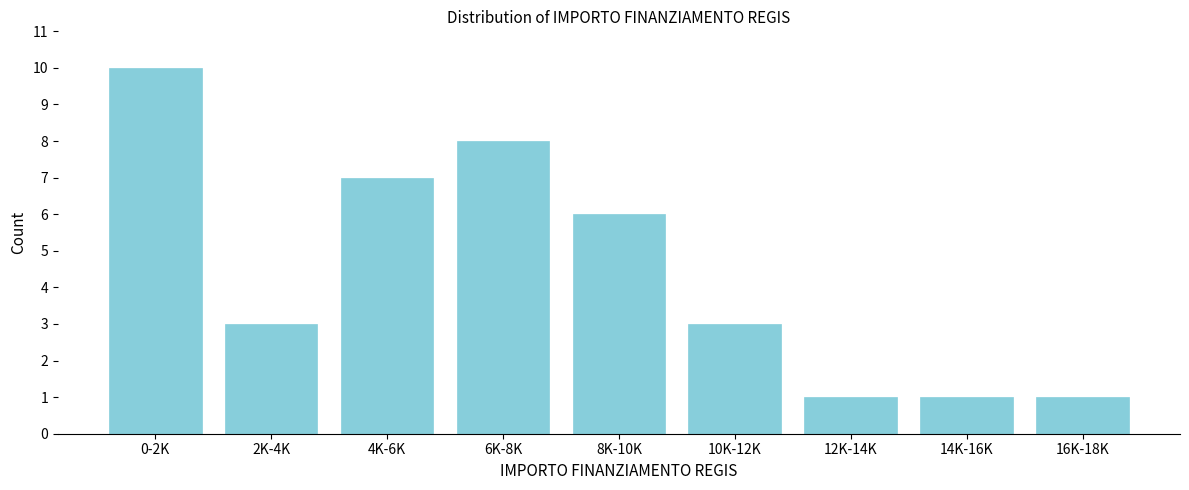

Reading left to right, transcribe all the data shown in this chart.

10	3	7	8	6	3	1	1	1